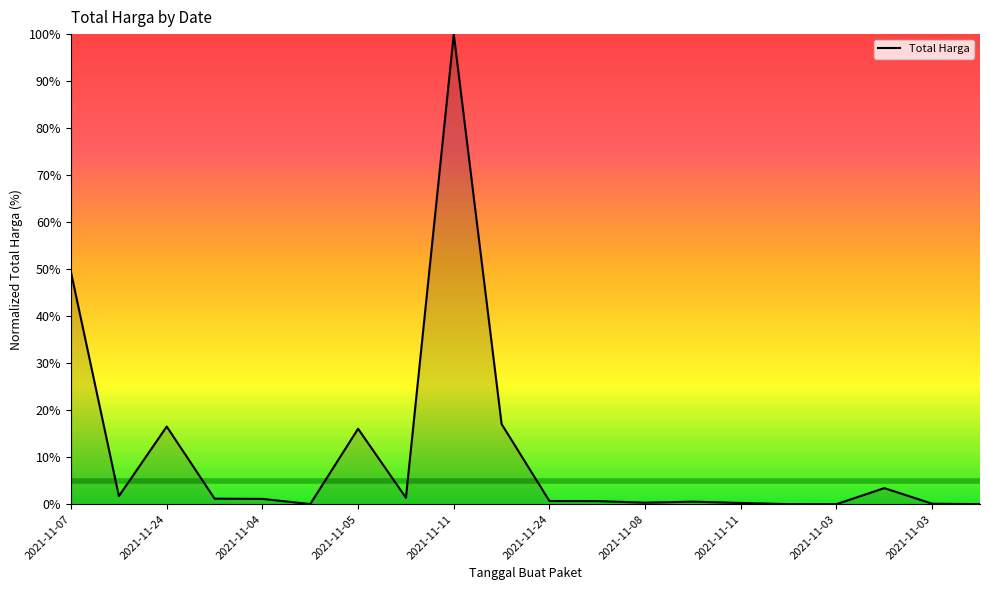

What is the difference between the maximum and minimum values?

100.0